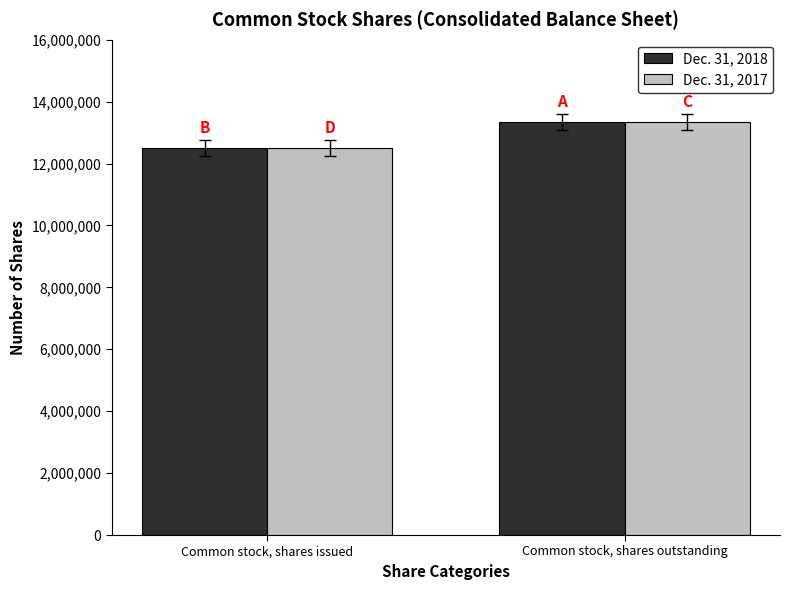

What is the sum of the Dec. 31, 2018 values at Common stock, shares issued and Common stock, shares outstanding?

25847430